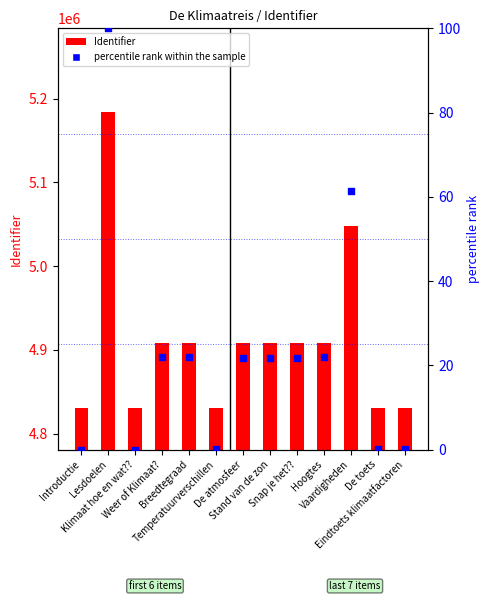

What are all the series names shown in the legend?

Identifier, percentile rank within the sample